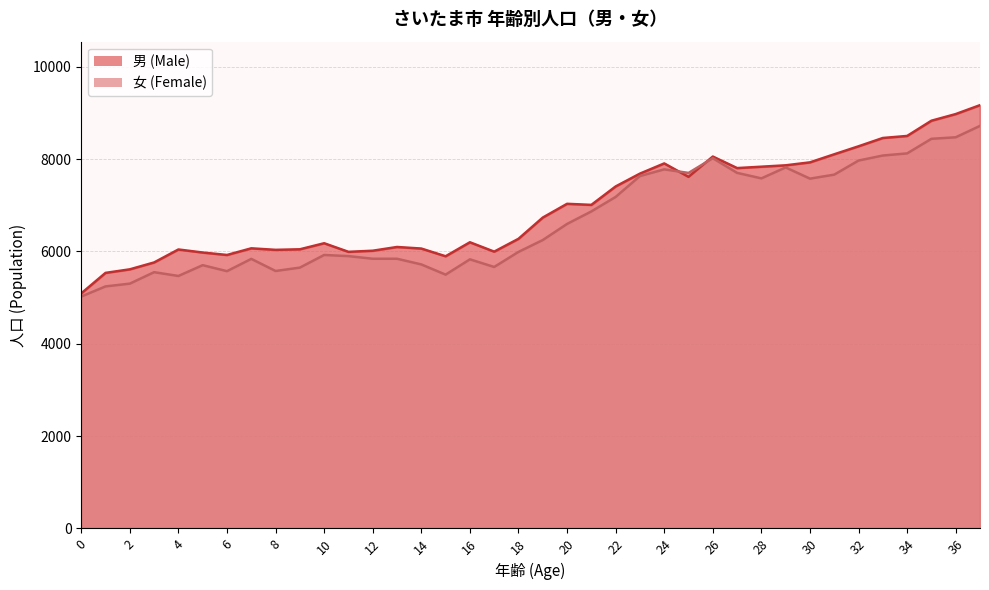

Where is the first local maximum for 女 (Female)?

3